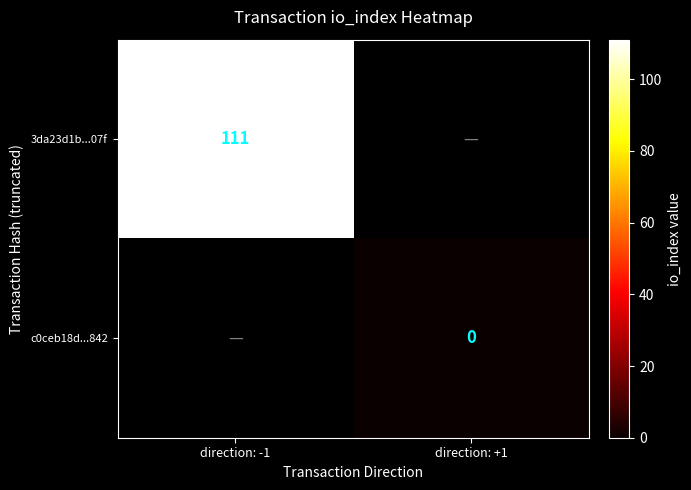

Is the value of c0ceb18d...842 at direction: +1 greater than the value of 3da23d1b...07f at direction: -1?

No